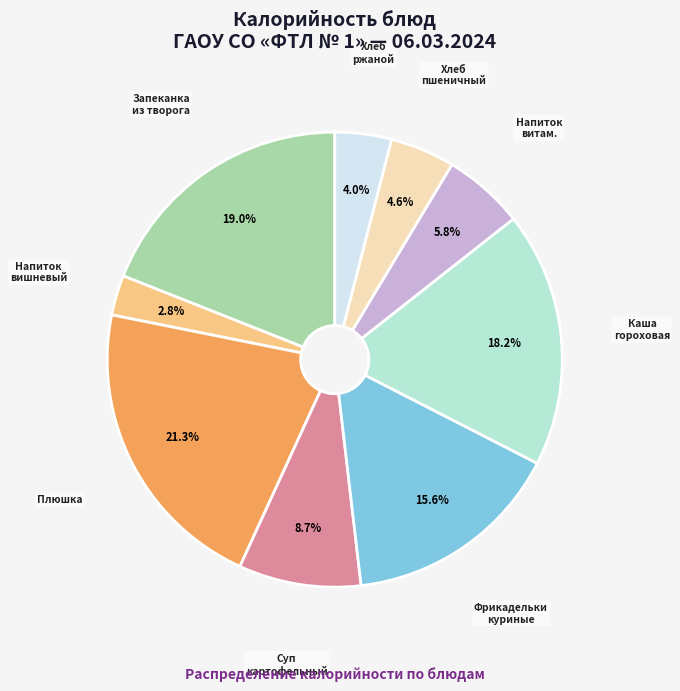

Is there a majority slice in this chart?

No